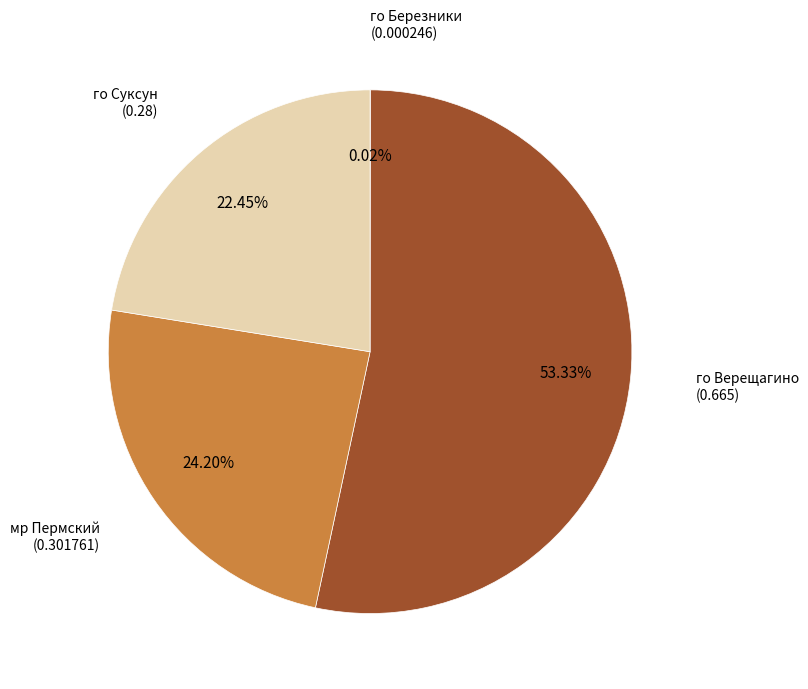

How many slices are in this pie chart?

4